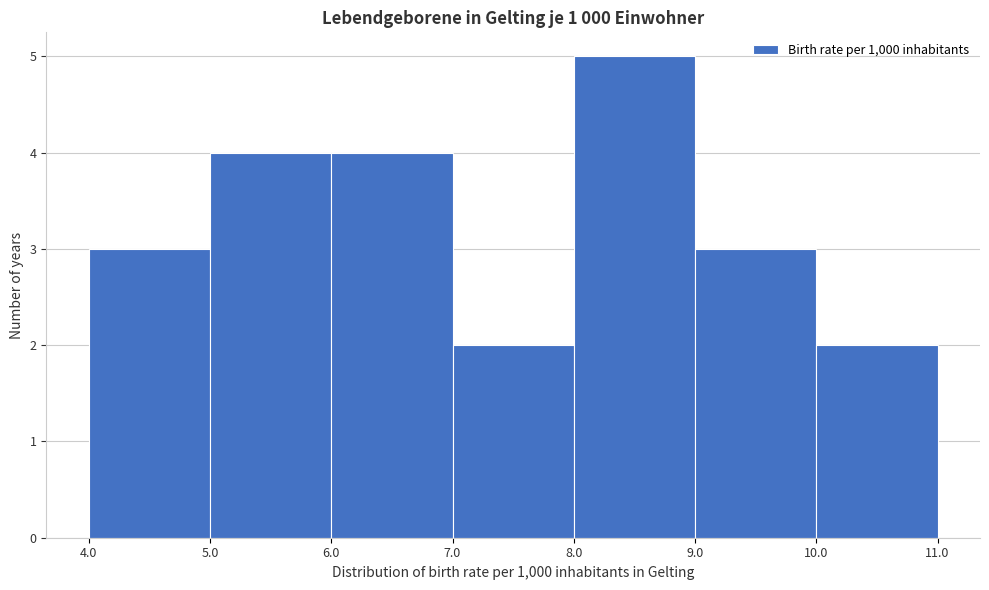

What is the height of the bar covering 9.0 to 10.0 on the x-axis? The values are not printed on the chart, so give them approximately, as read against the axis.

3